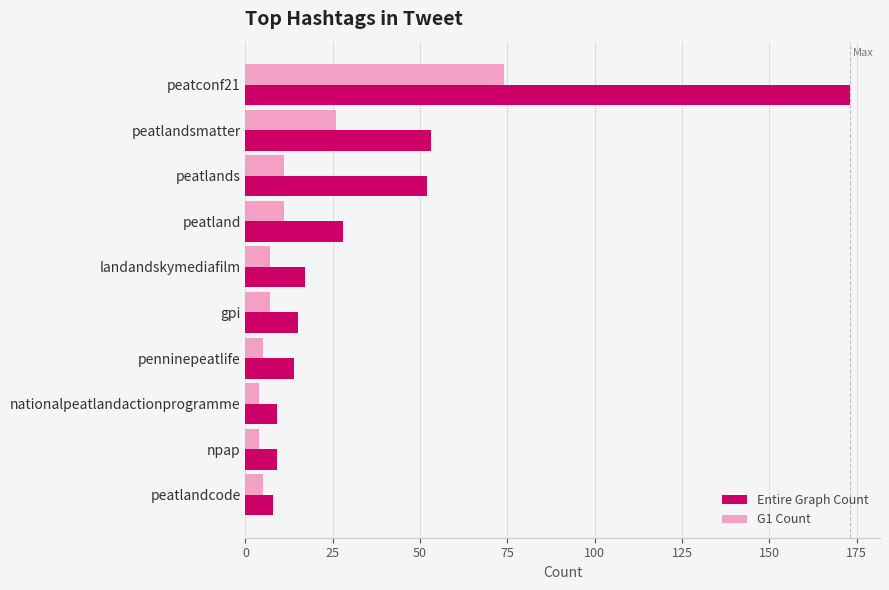

What is the greatest value displayed?

173